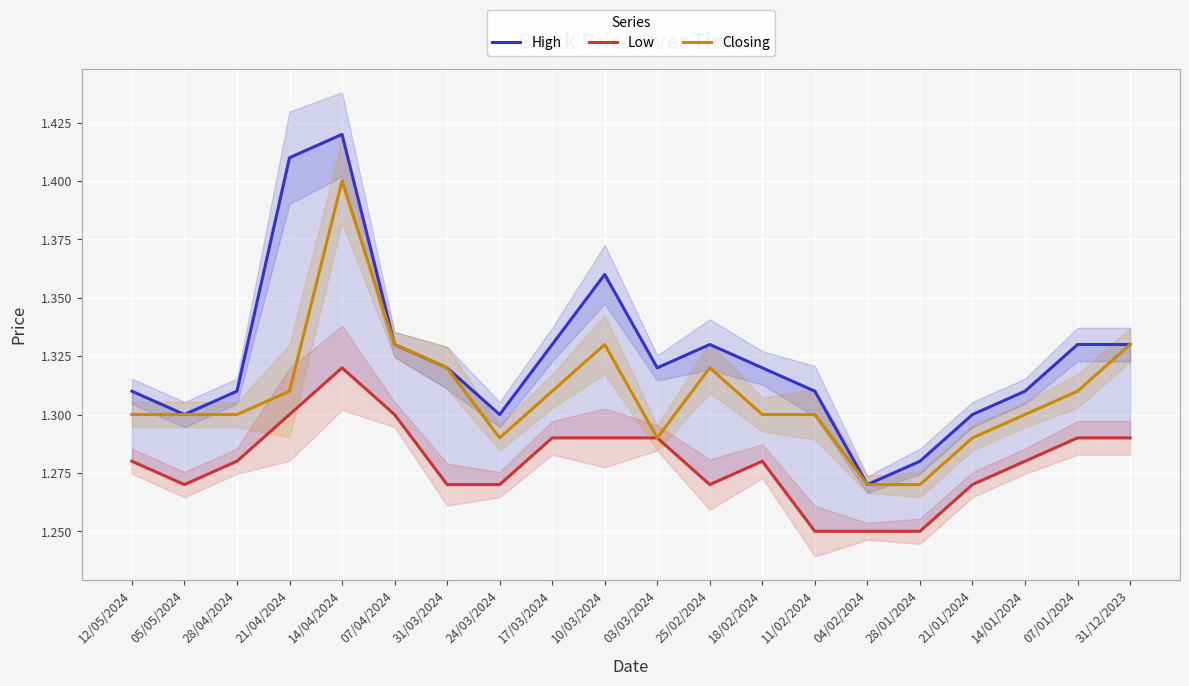

In Low, how many points are lower than both neighbors (excluding endpoints)?

2